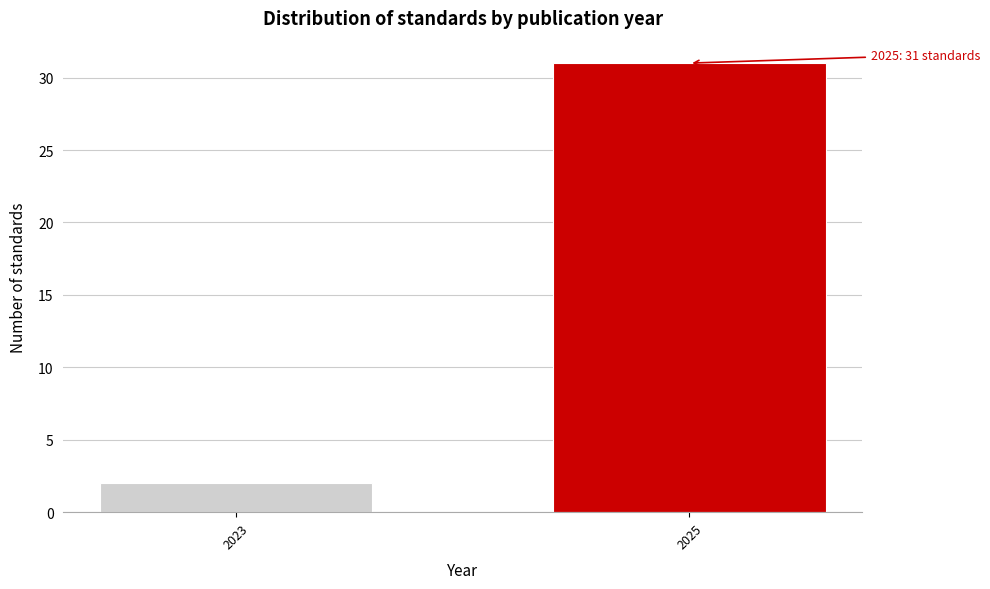

Reading right to left, extract all data points from this chart.

31	2